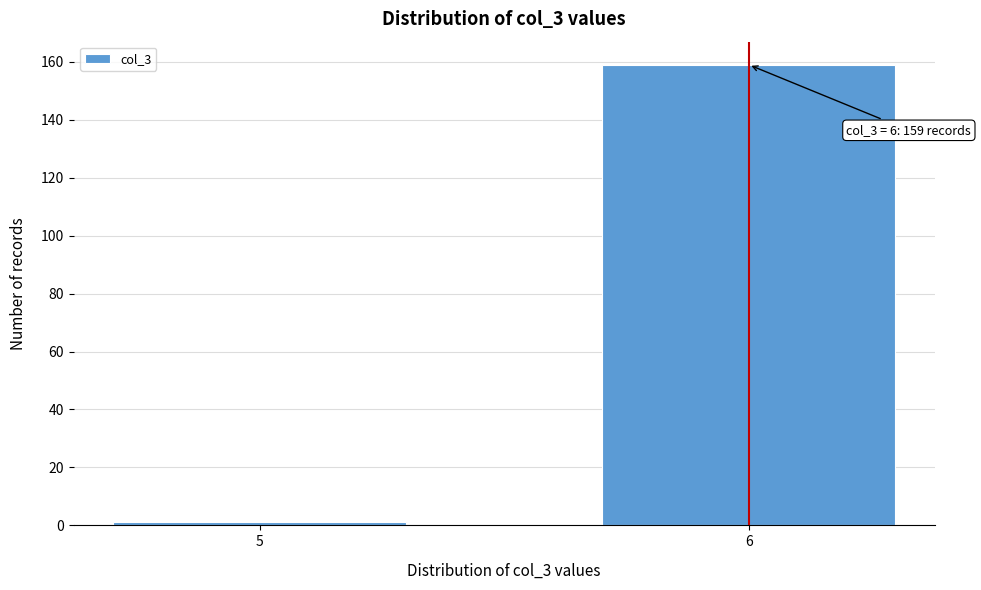

Reading left to right, transcribe all the data shown in this chart.

1	159